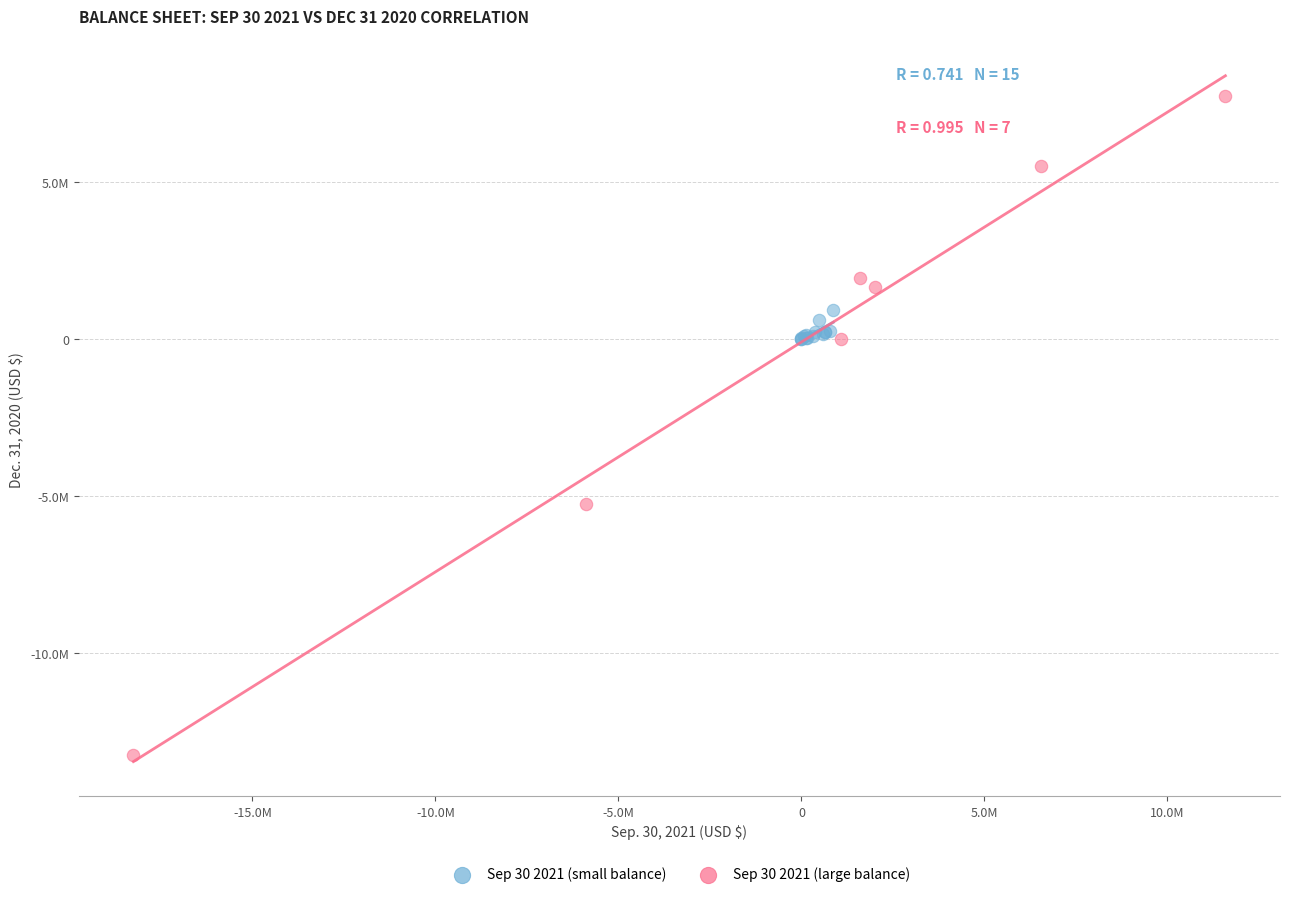

Which series contains the lowest Y value?

Sep 30 2021 (large balance)